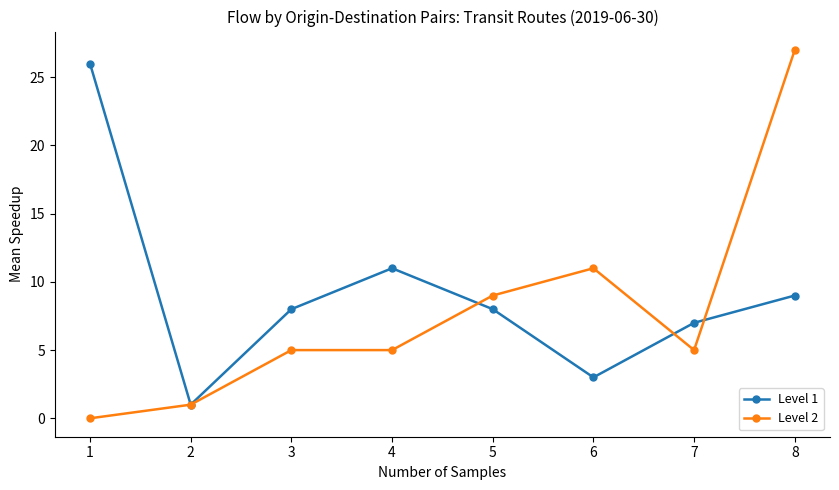

What are all the series names shown in the legend?

Level 1, Level 2